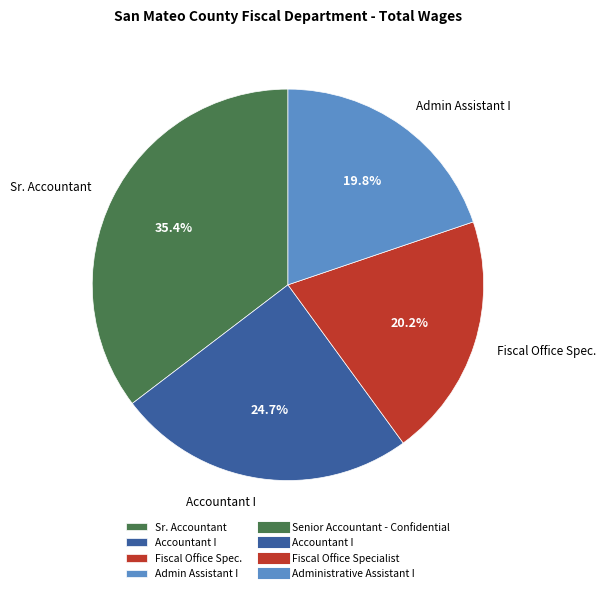

Between Admin Assistant I and Accountant I, which is larger?

Accountant I